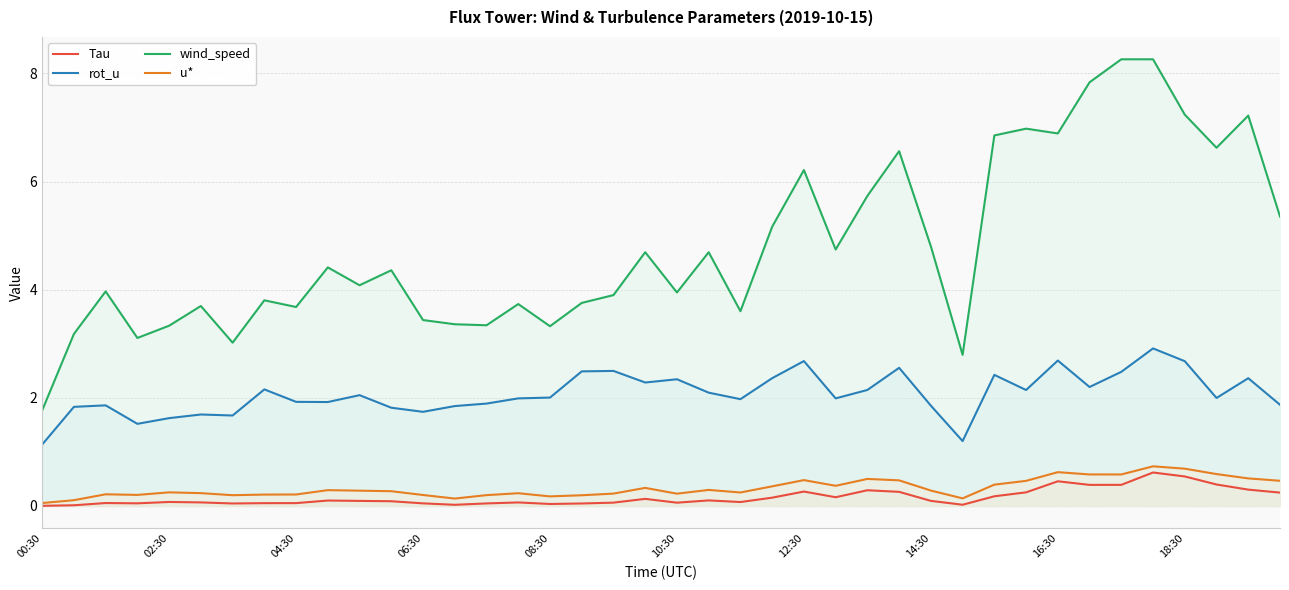

What is the highest value of the Tau series?

0.6